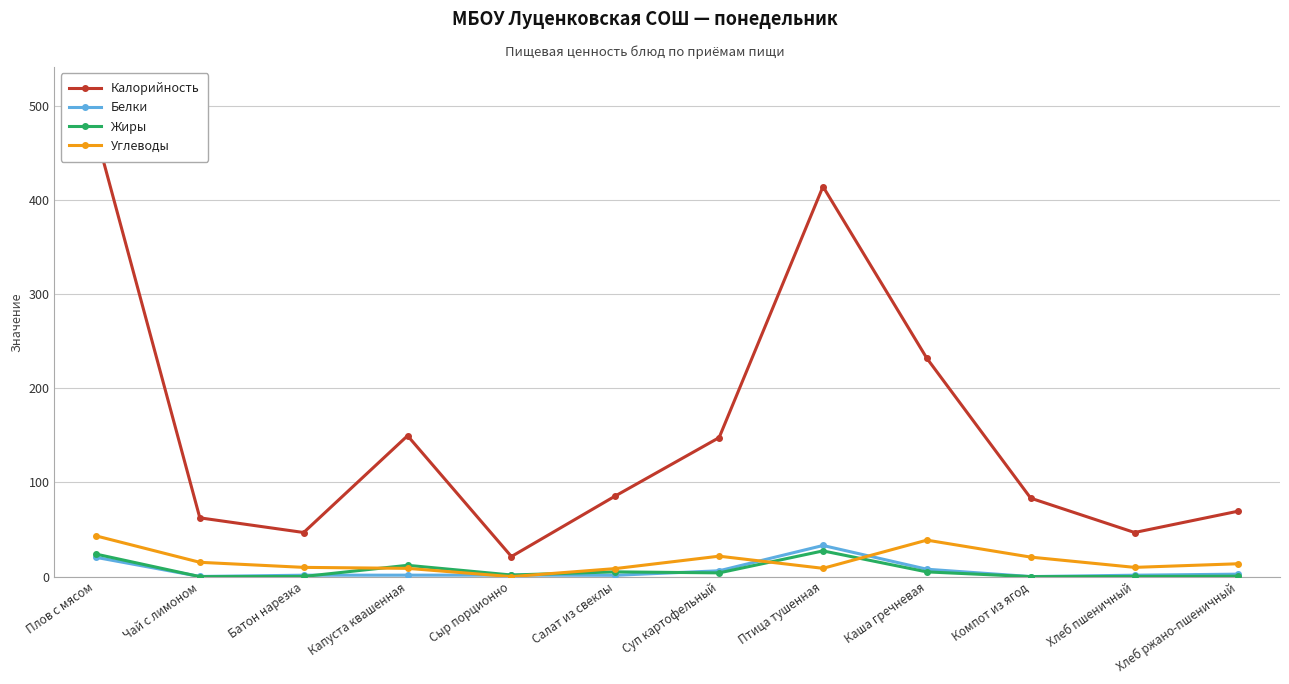

Which series has the largest range (max minus min)?

Калорийность